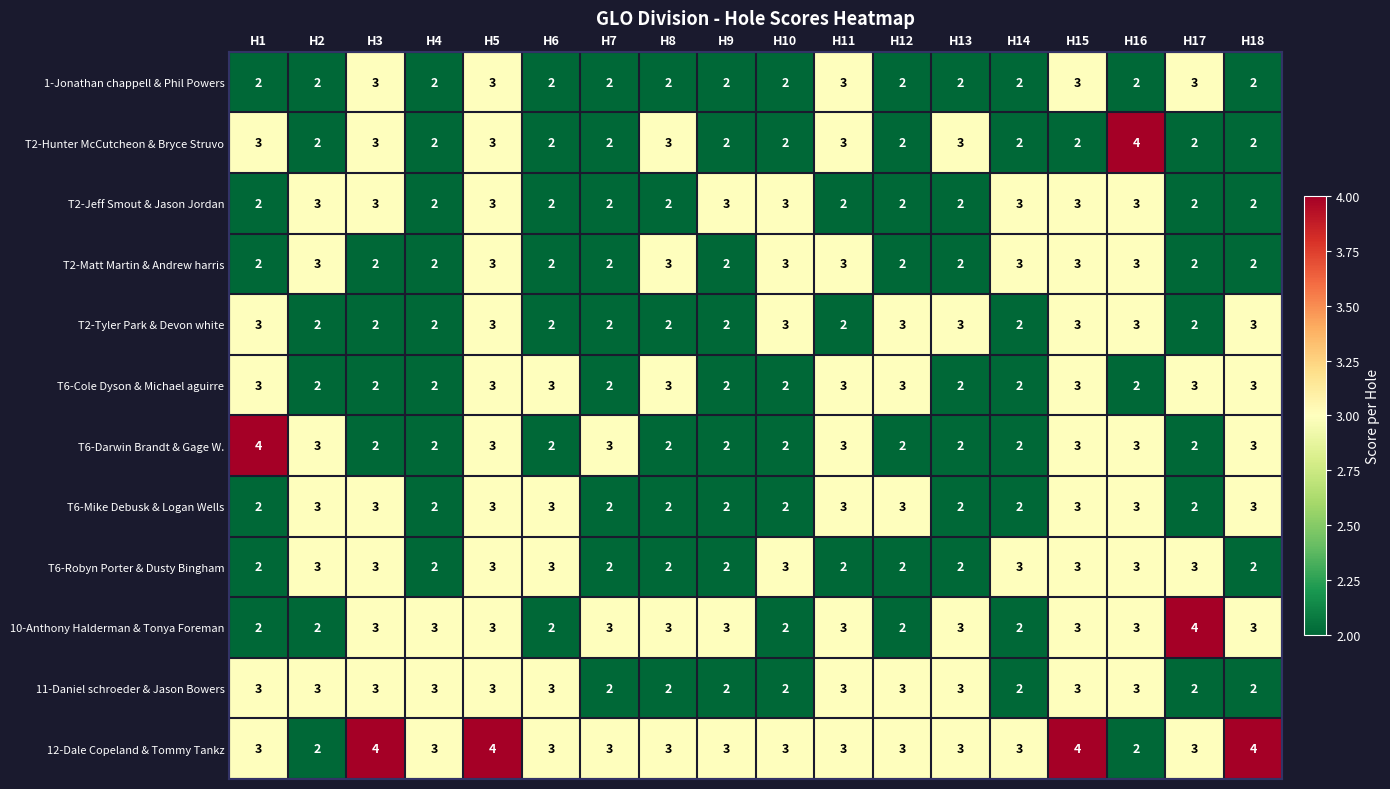

How many 11-Daniel schroeder & Jason Bowers values are between 2 and 3?

18